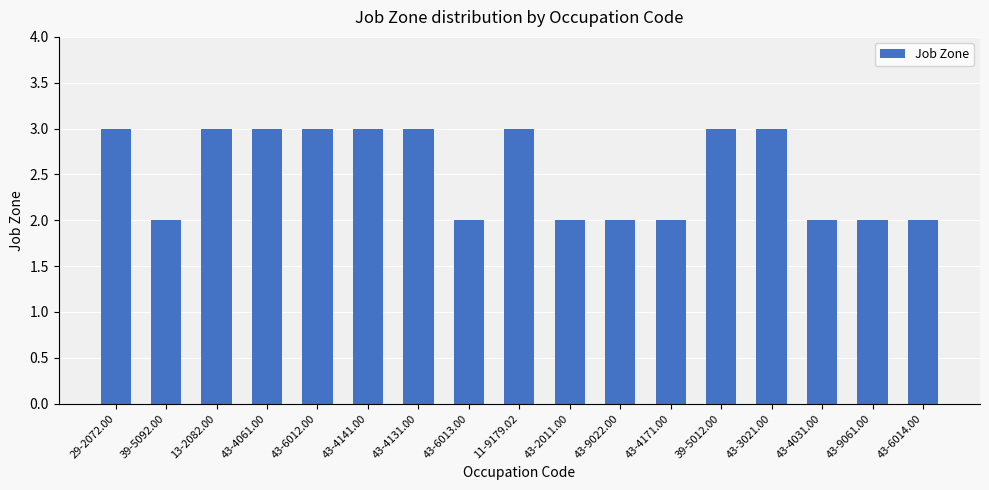

What is the label of the 11th bar from the left?

43-9022.00